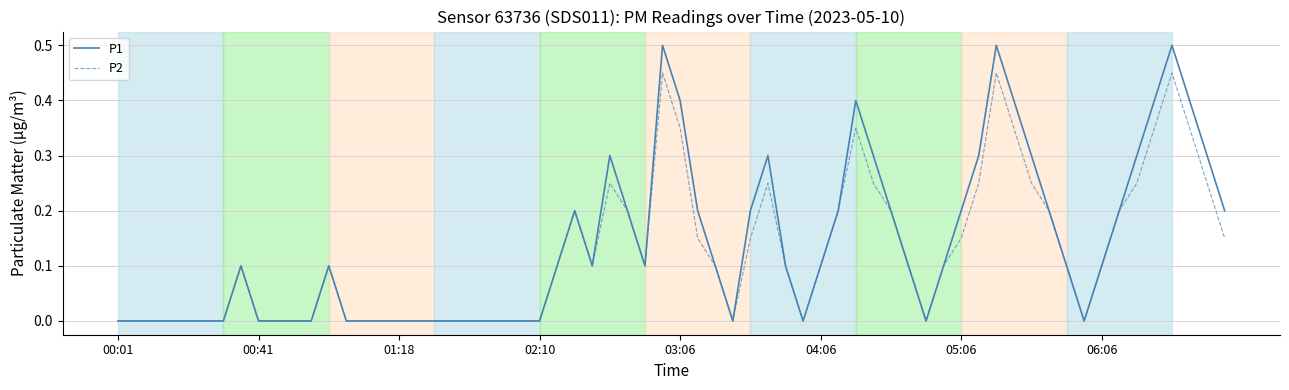

How many P2 values are between 0 and 1?

64